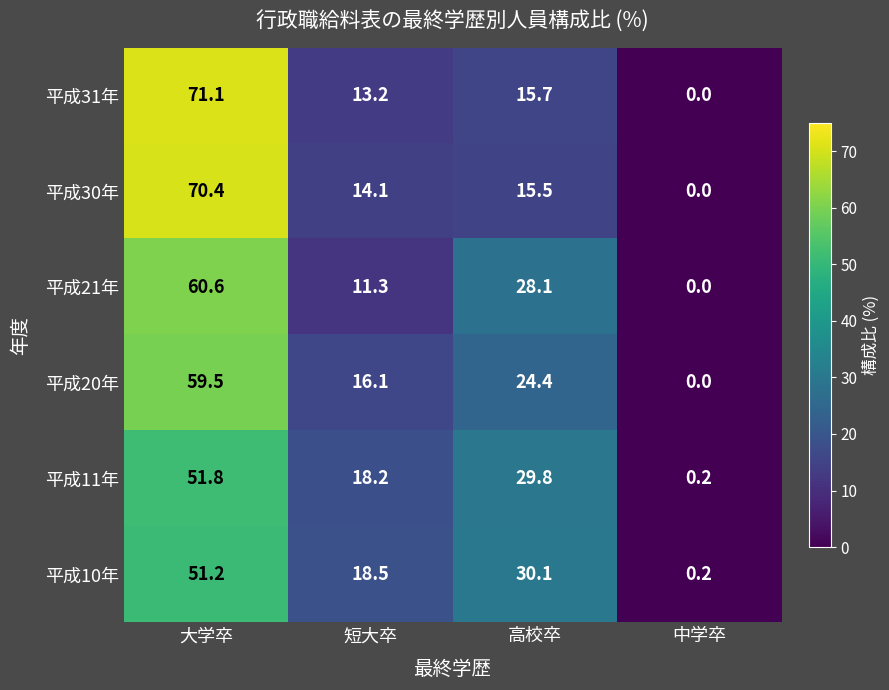

How many series are shown in this chart?

6